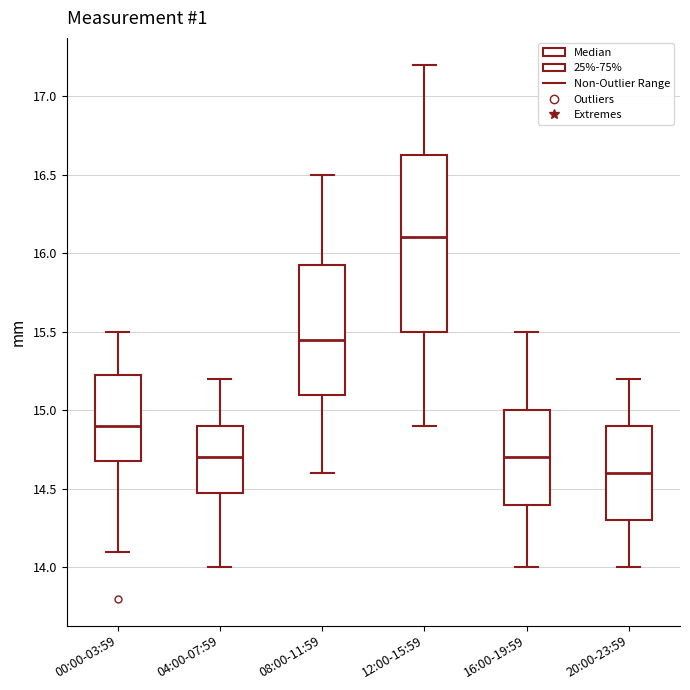

Which box has the lowest median line?

20:00-23:59